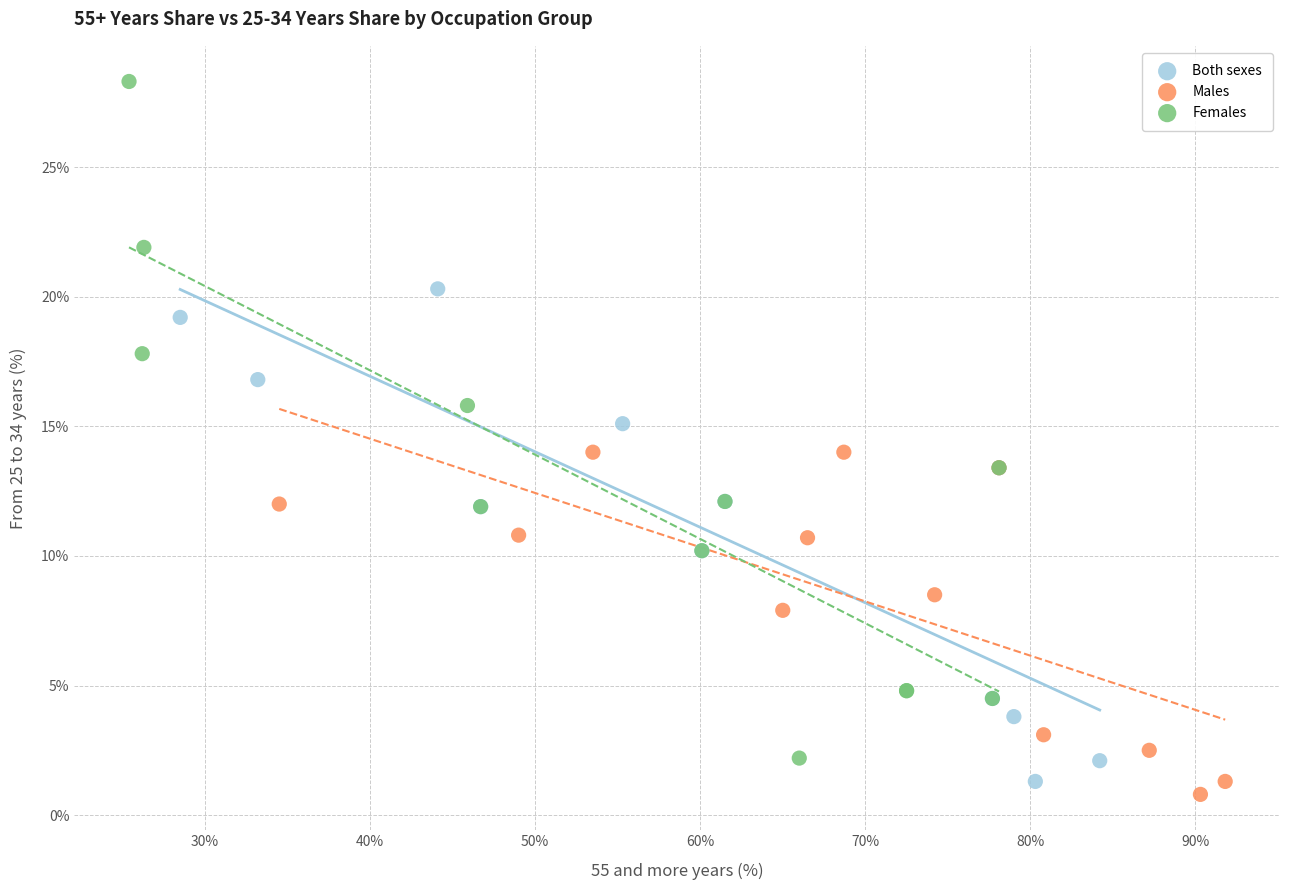

Which series has the largest Y range (max minus min)?

Females